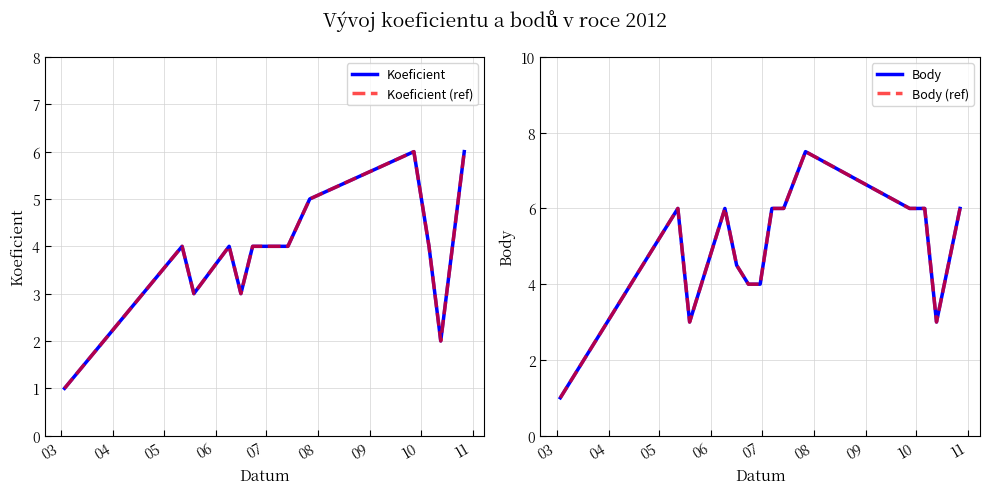

Which category has the highest value in the Koeficient series?

10